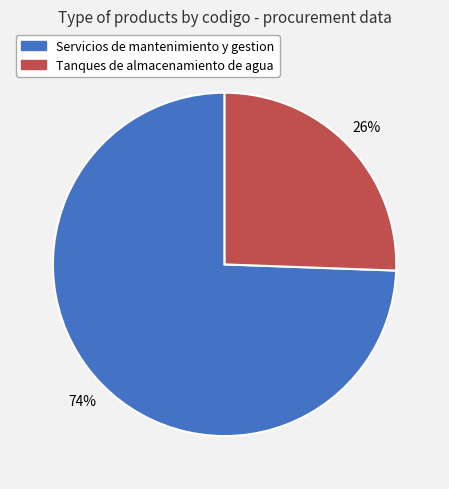

To the nearest percent, what is the average slice percentage?

50%